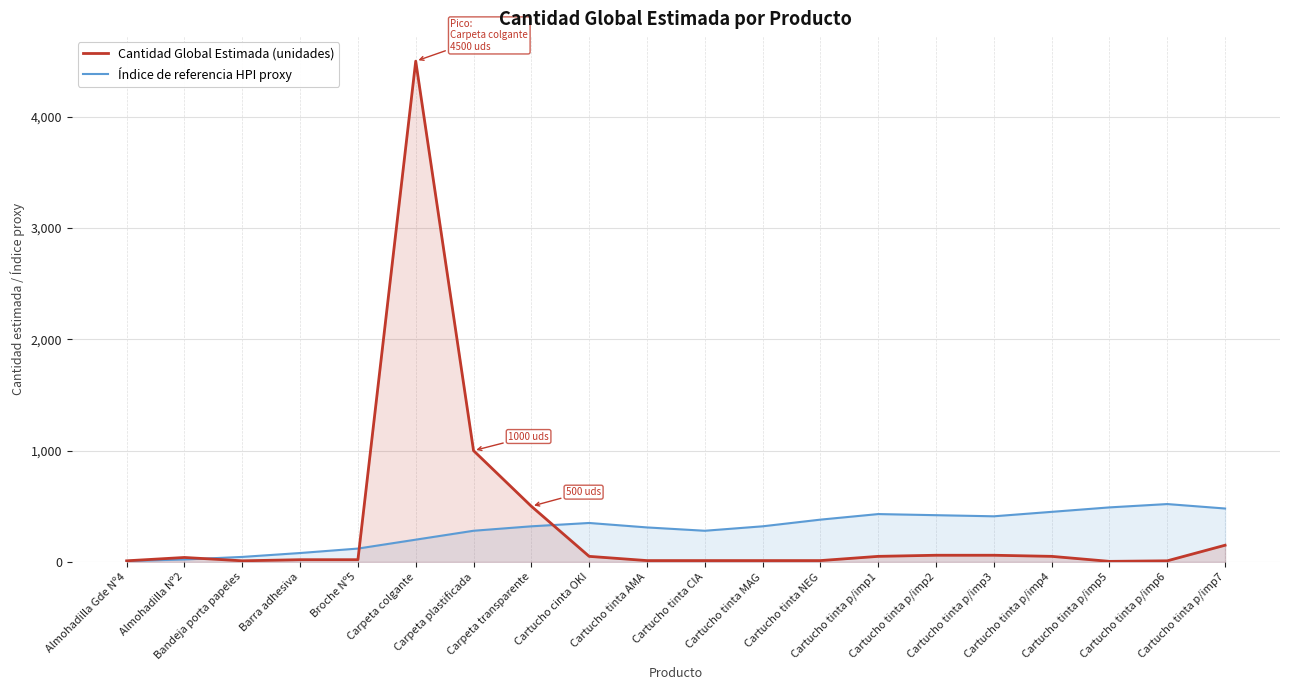

What is the label of the 2nd point from the right?

Cartucho tinta p/imp6